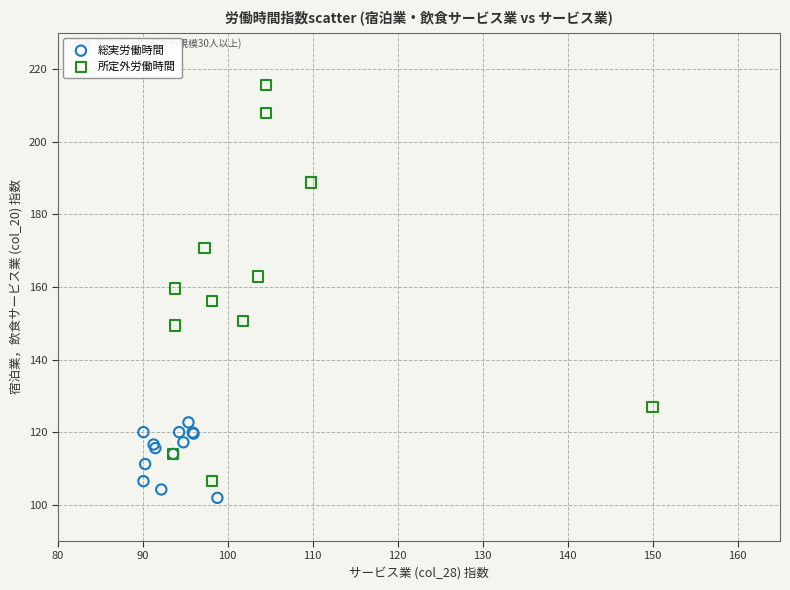

Which series contains the highest Y value?

所定外労働時間